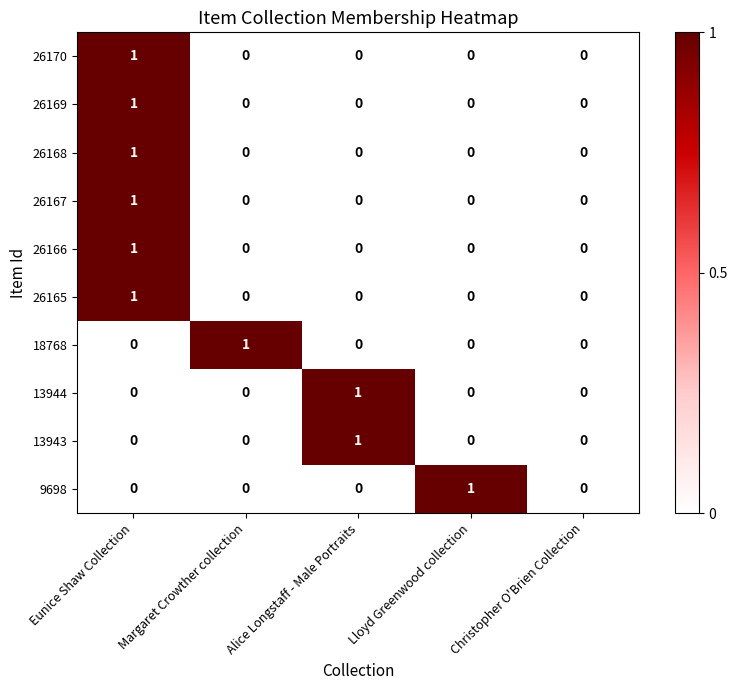

Count the number of data series in this chart.

10